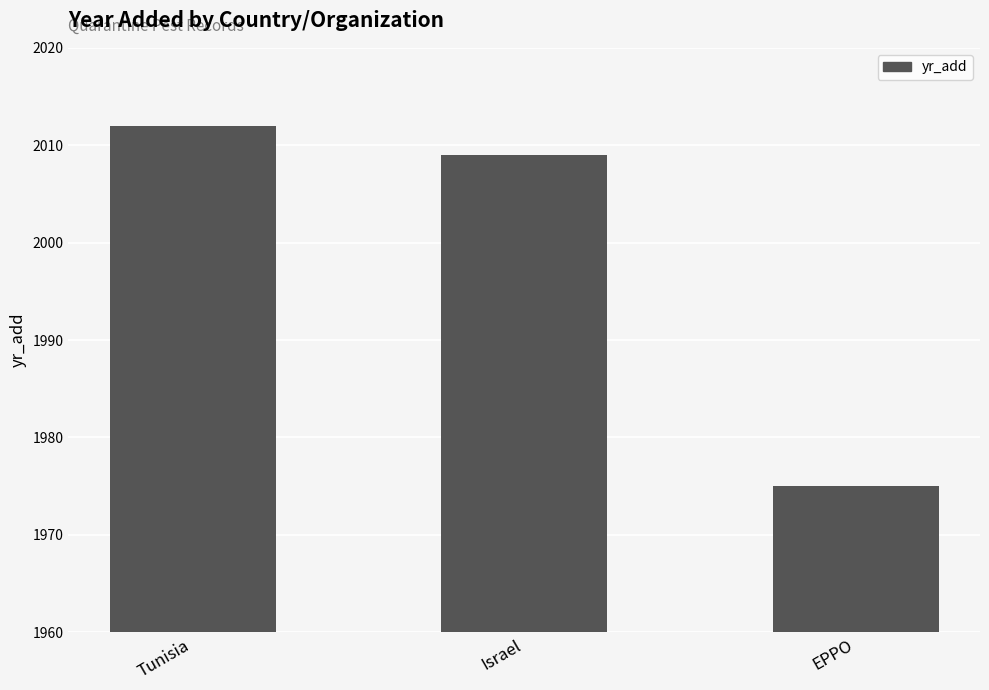

What is the difference between the maximum and minimum values?

37